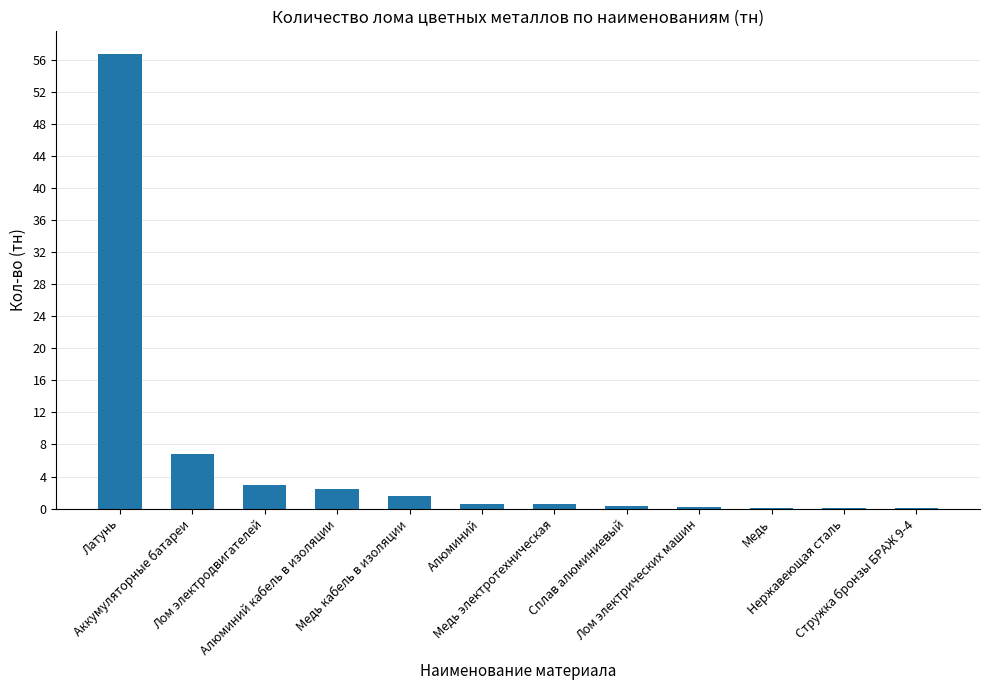

What is the sum of all values?

72.5